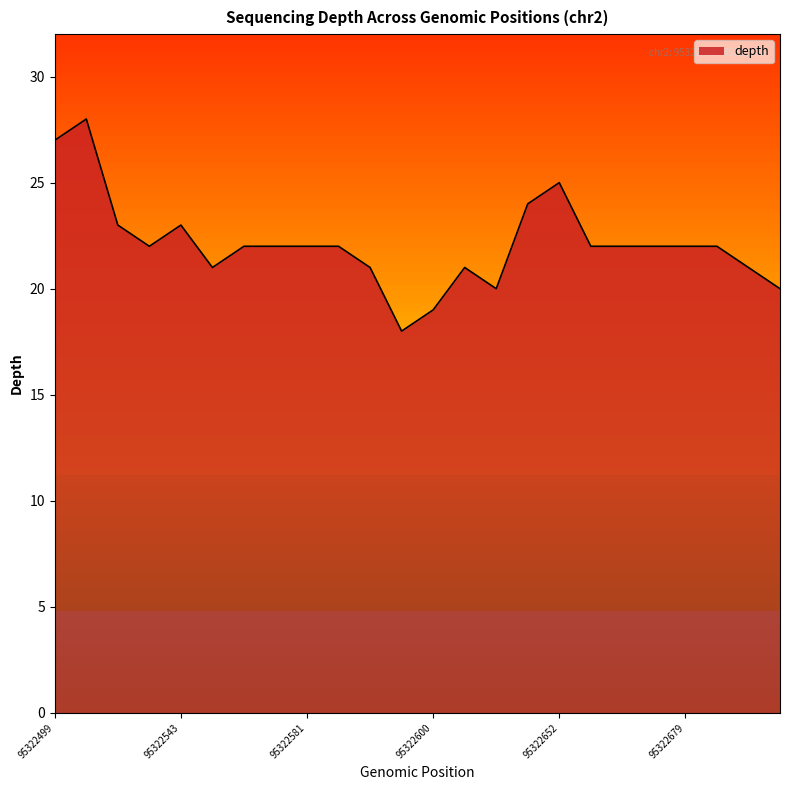

What is the difference between the maximum and minimum values?

10